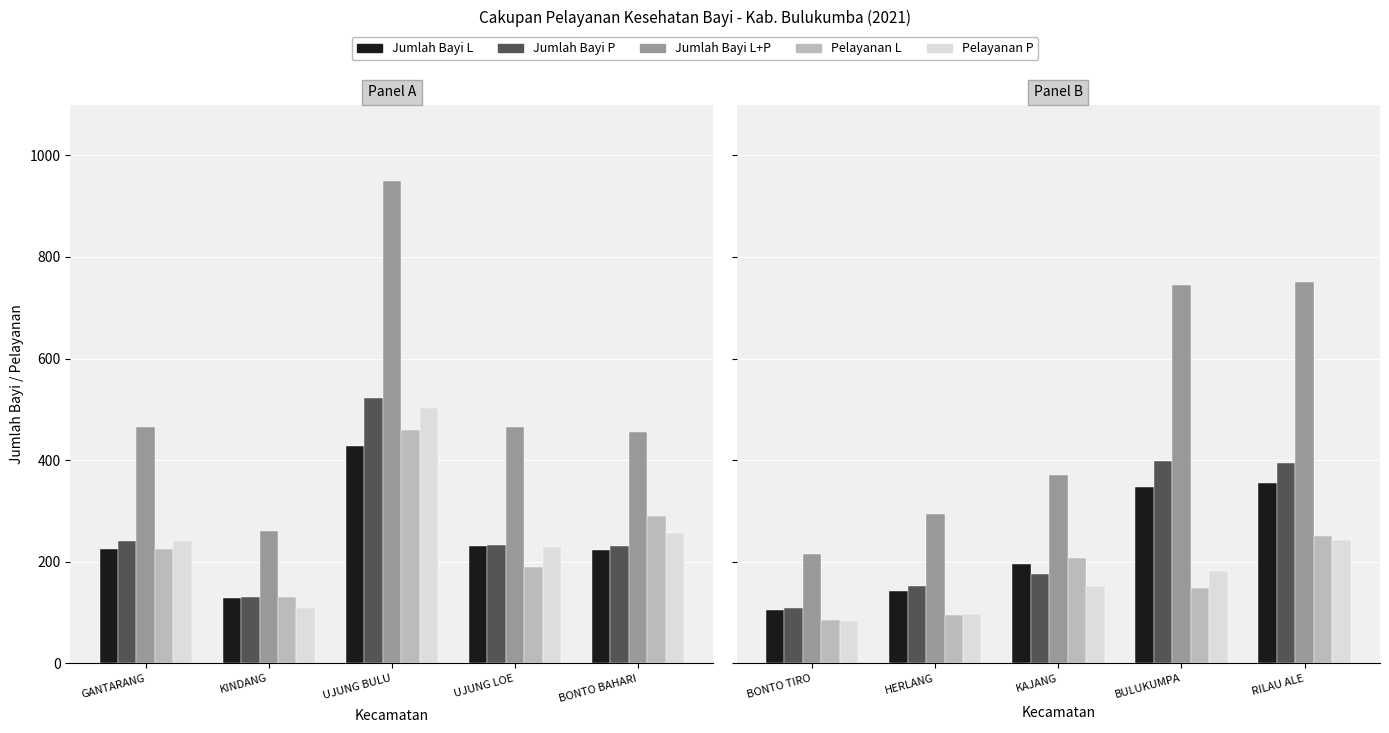

At BULUKUMPA, list the series in order from smallest to largest.

Pelayanan L, Pelayanan P, Jumlah Bayi L, Jumlah Bayi P, Jumlah Bayi L+P